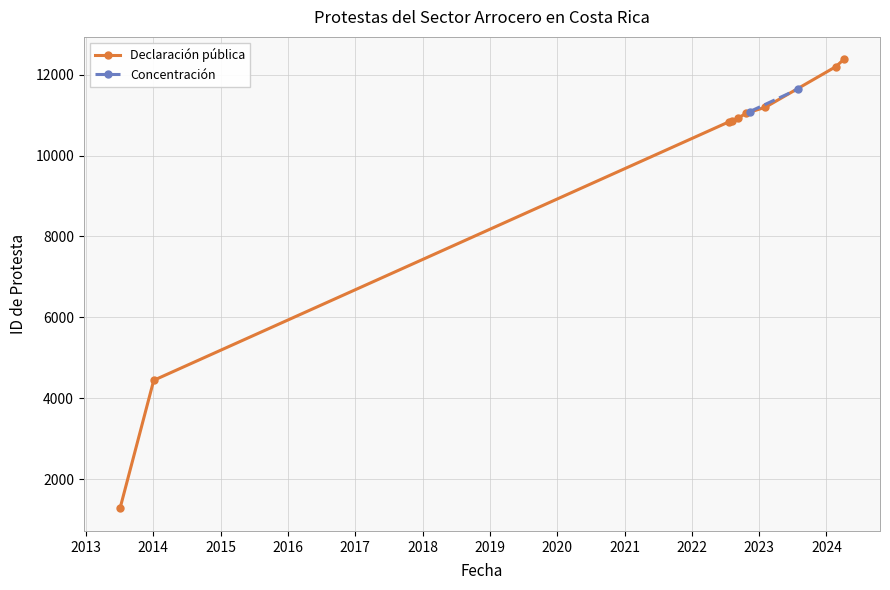

What is the lowest value of the Declaración pública series?

1277